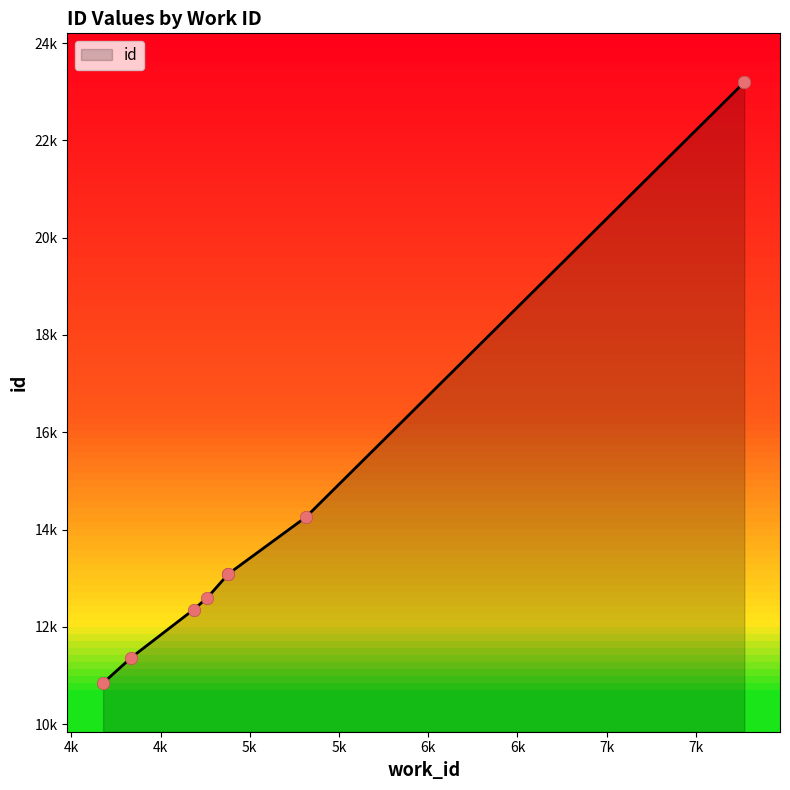

Approximately how many times larger is the value at 4335 compared to 4178?

1.0